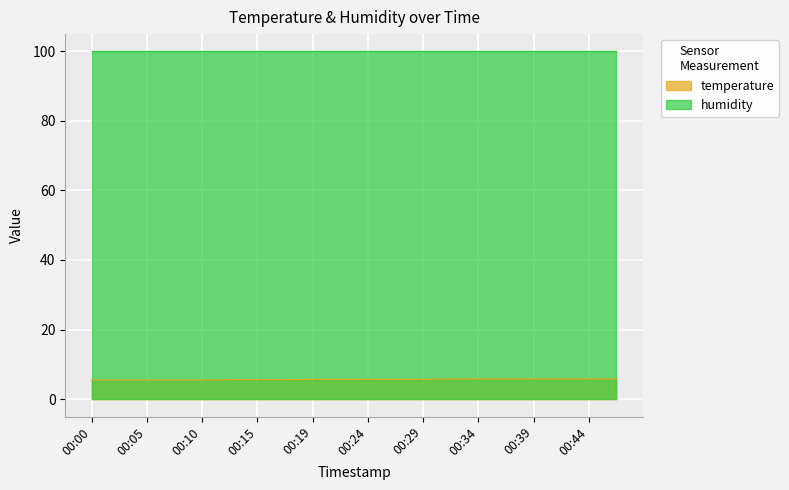

The value at 00:17 is 3.9. True or false?

False